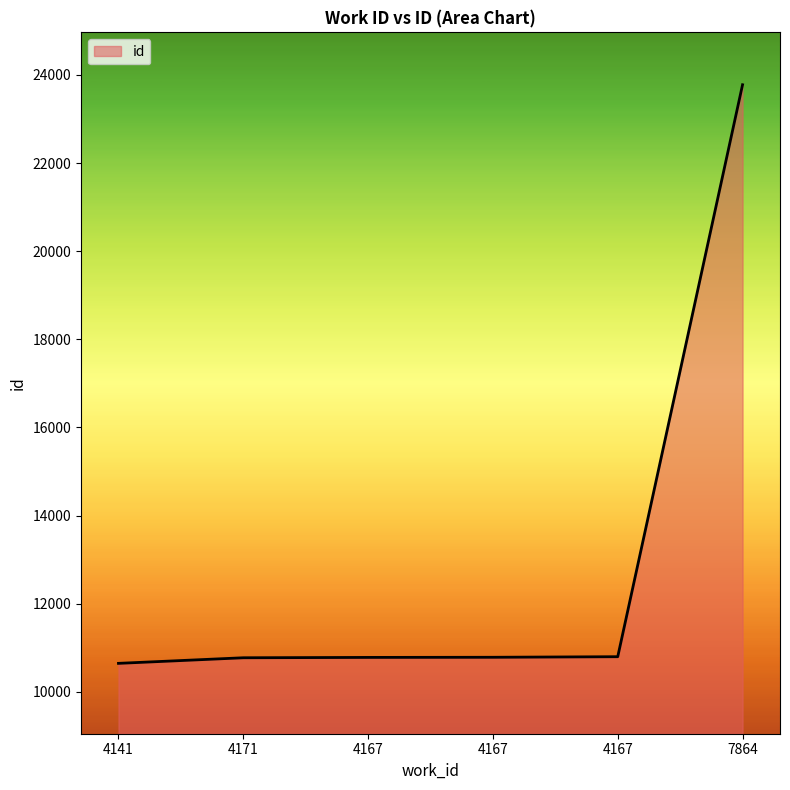

What is the difference between the second highest and second lowest values?

24